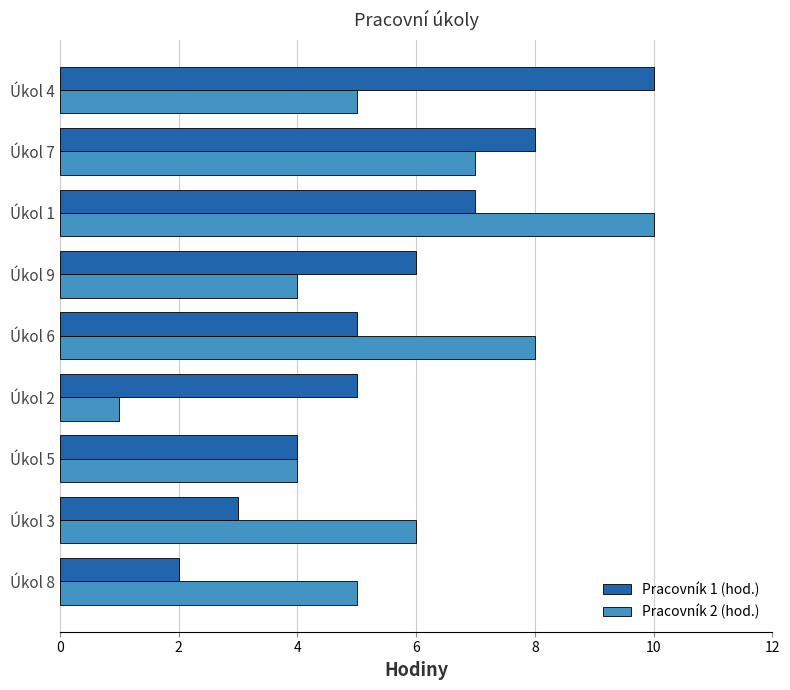

Count the number of data series in this chart.

2